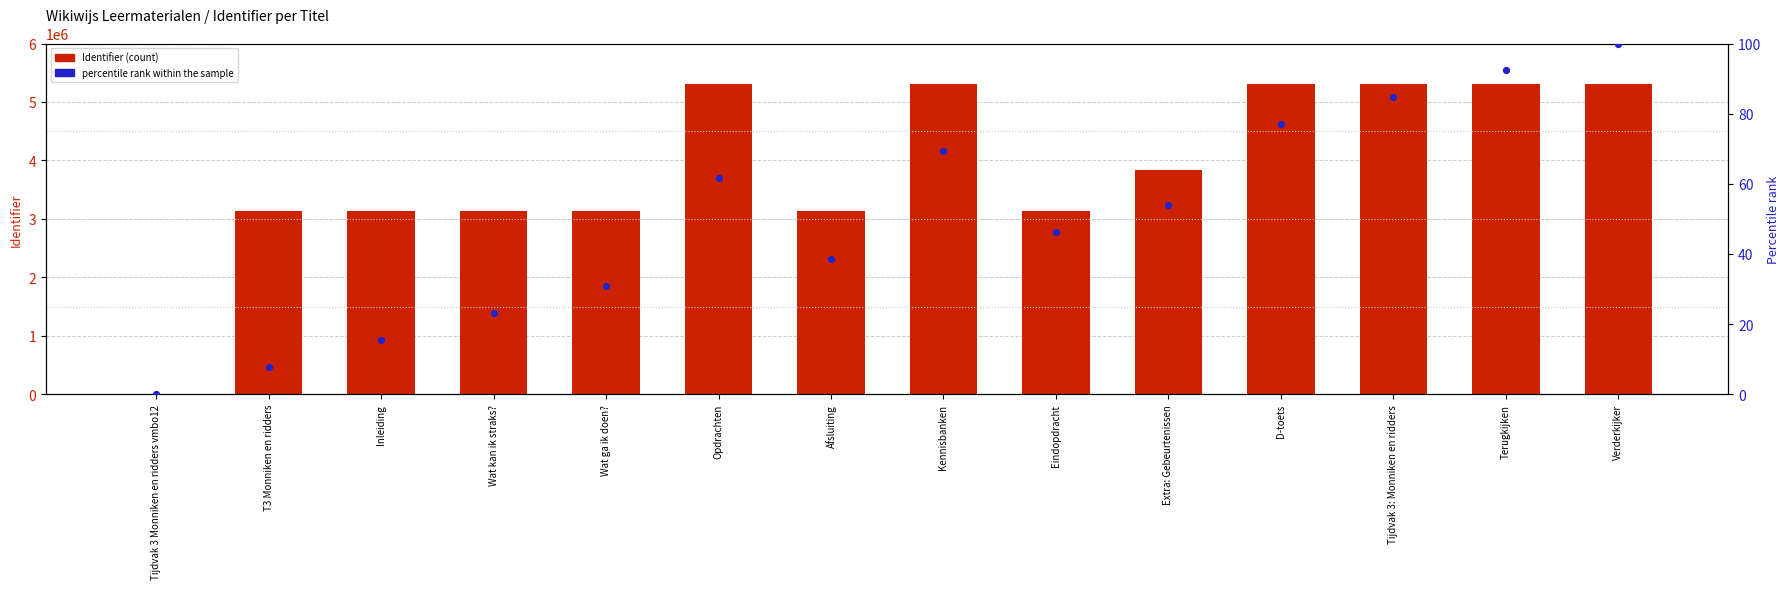

Which series reaches the maximum Y coordinate?

Identifier